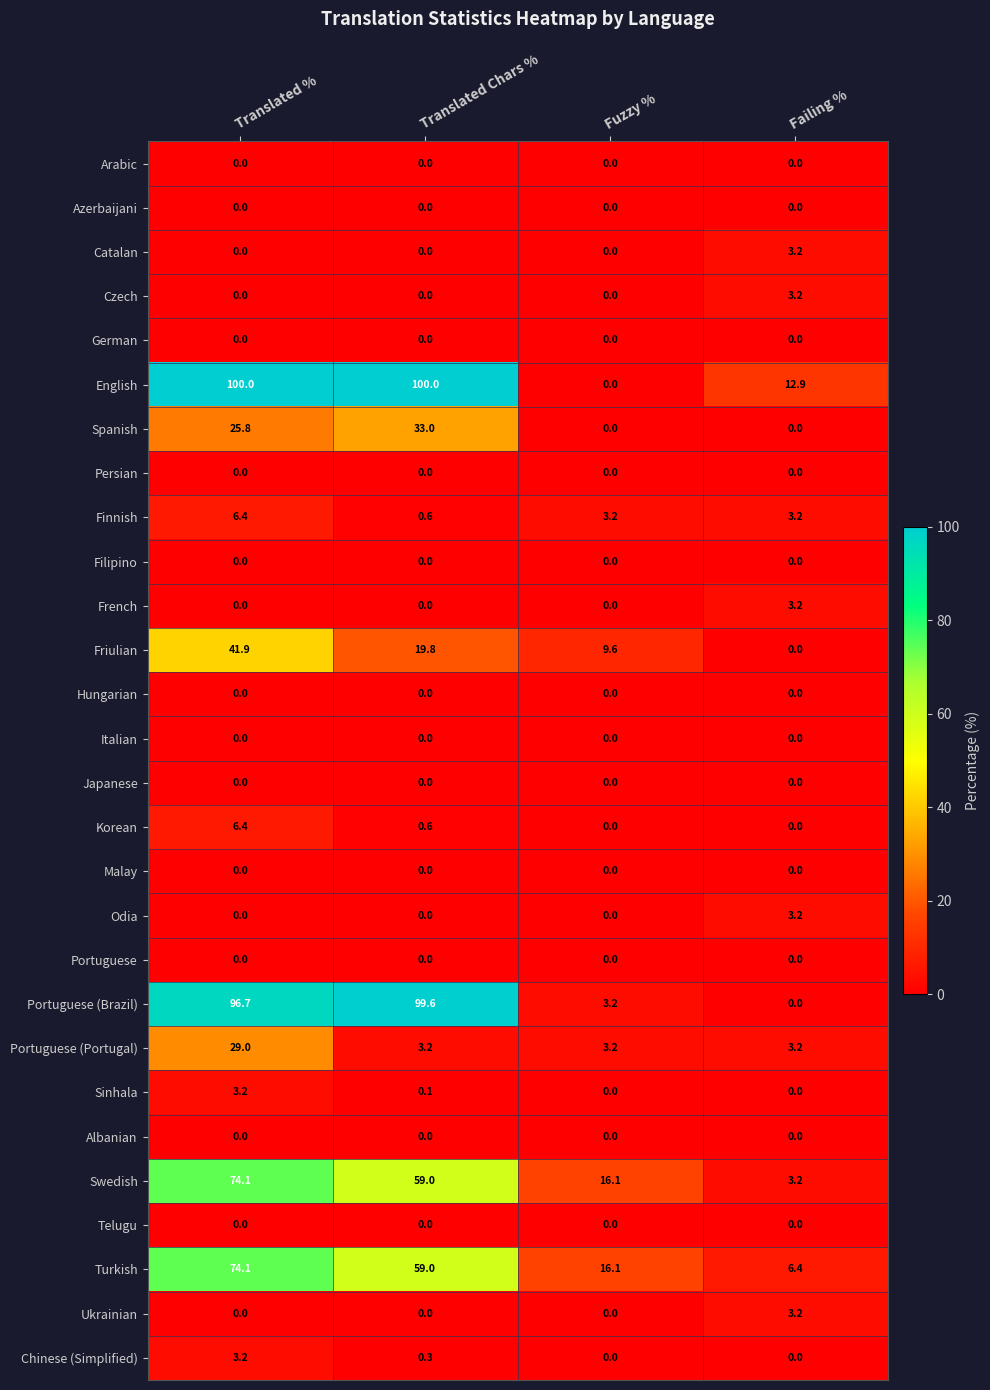

Which series has the largest total across all categories?

English